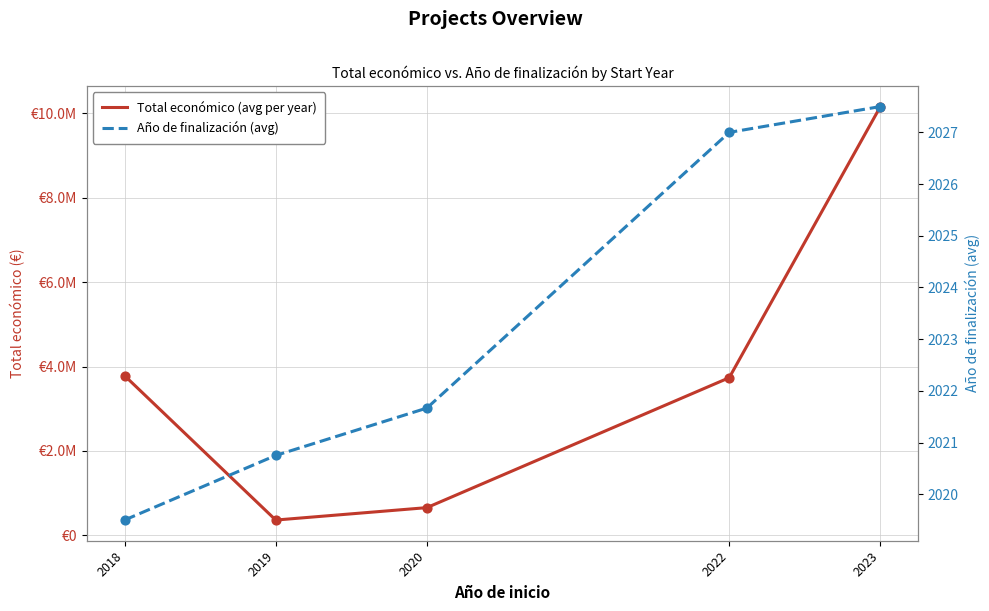

At how many categories does at least one series exceed 8961362?

1